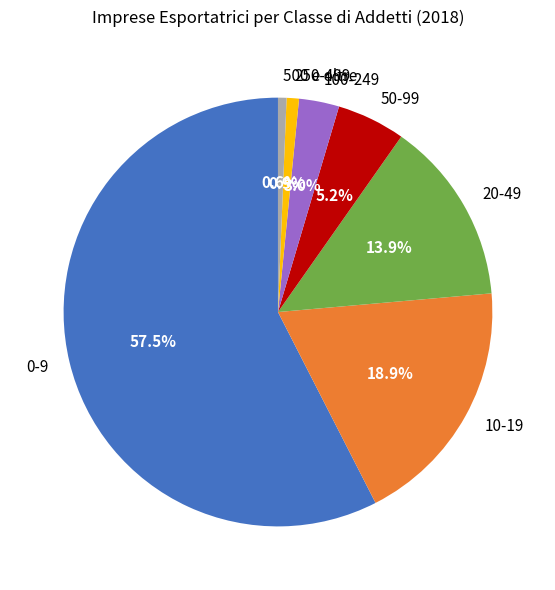

To the nearest percent, what portion does 10-19 represent?

19%